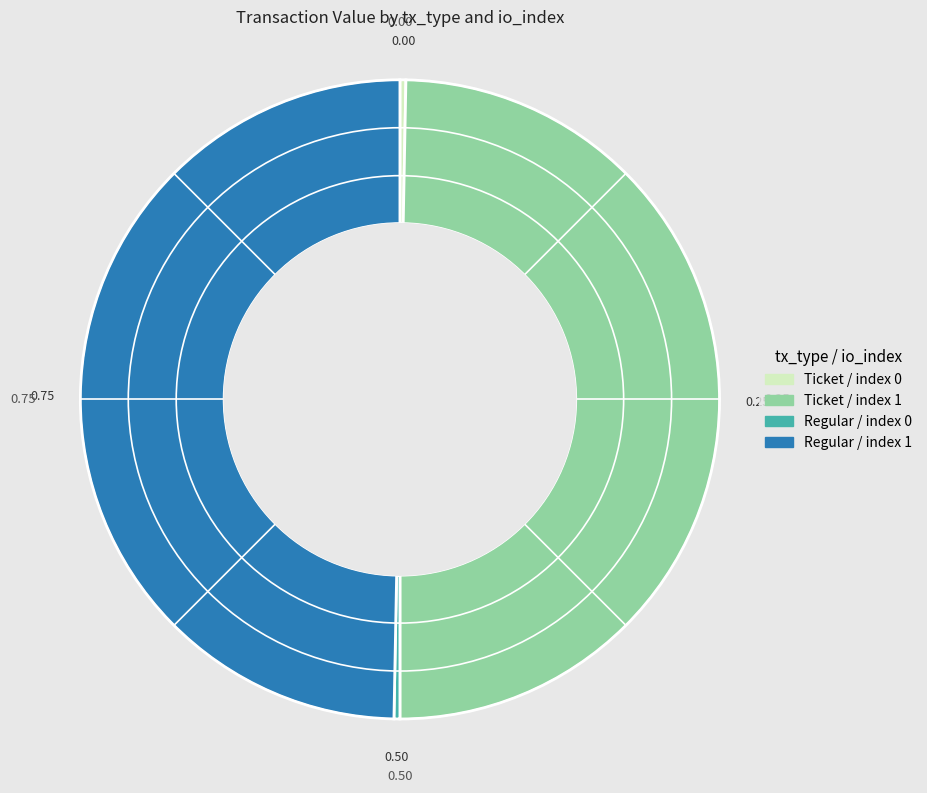

Is there a majority slice in this chart?

No